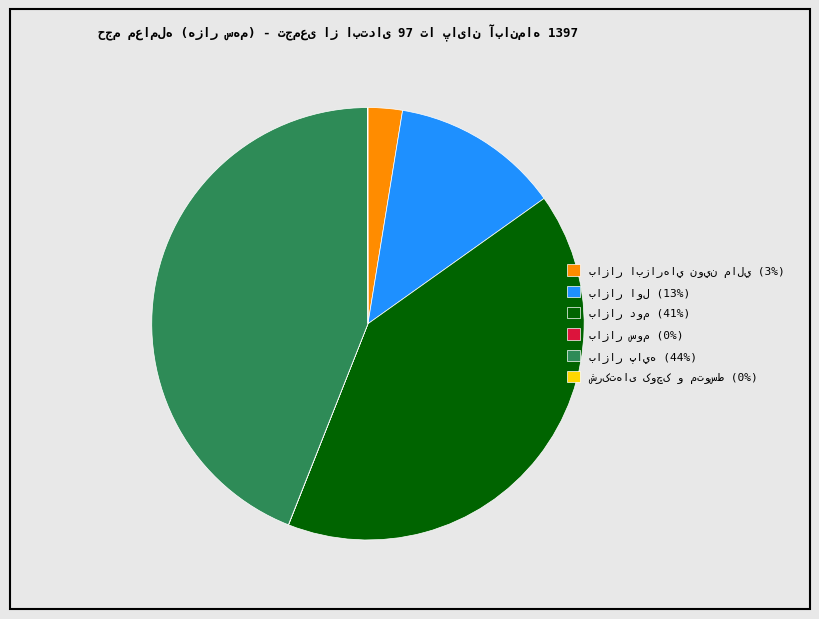

Is there a majority slice in this chart?

No